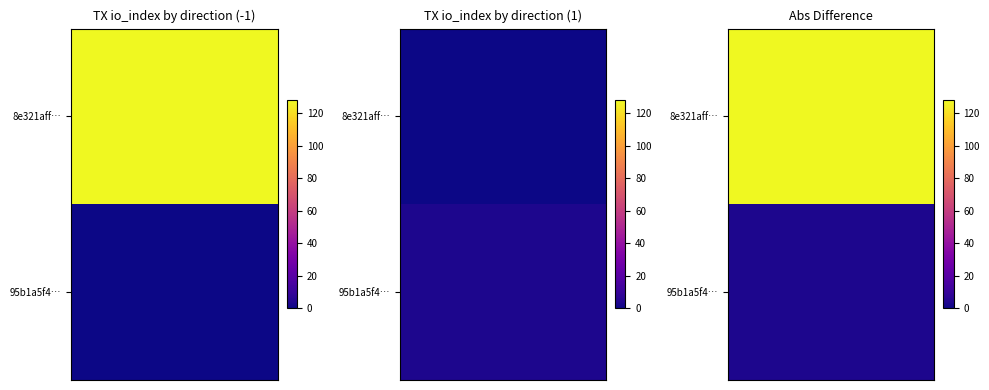

Which series has the largest range (max minus min)?

8e321aff0eab5a3f1079087abcfd95feaf17868